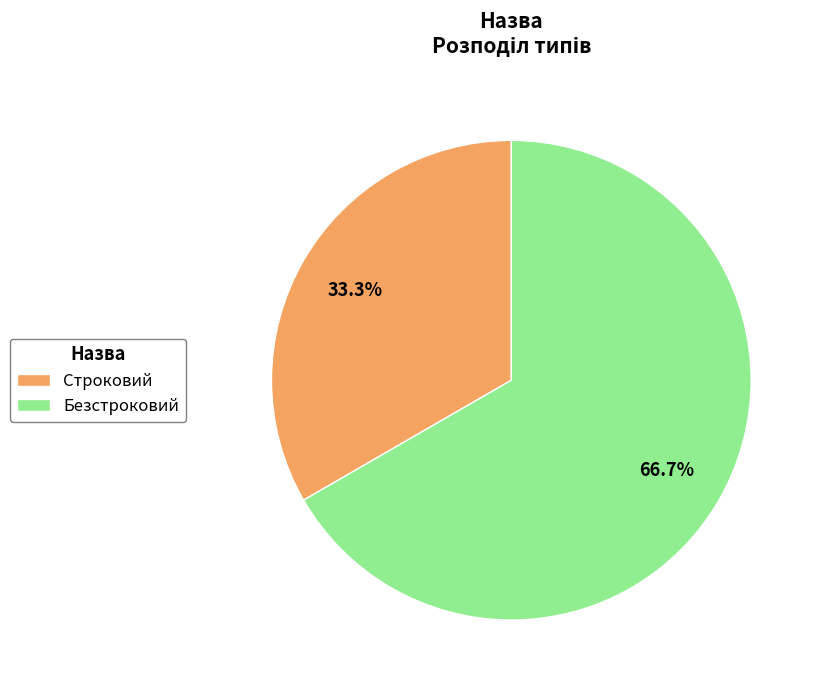

Which has a higher value, Безстроковий or Строковий?

Безстроковий